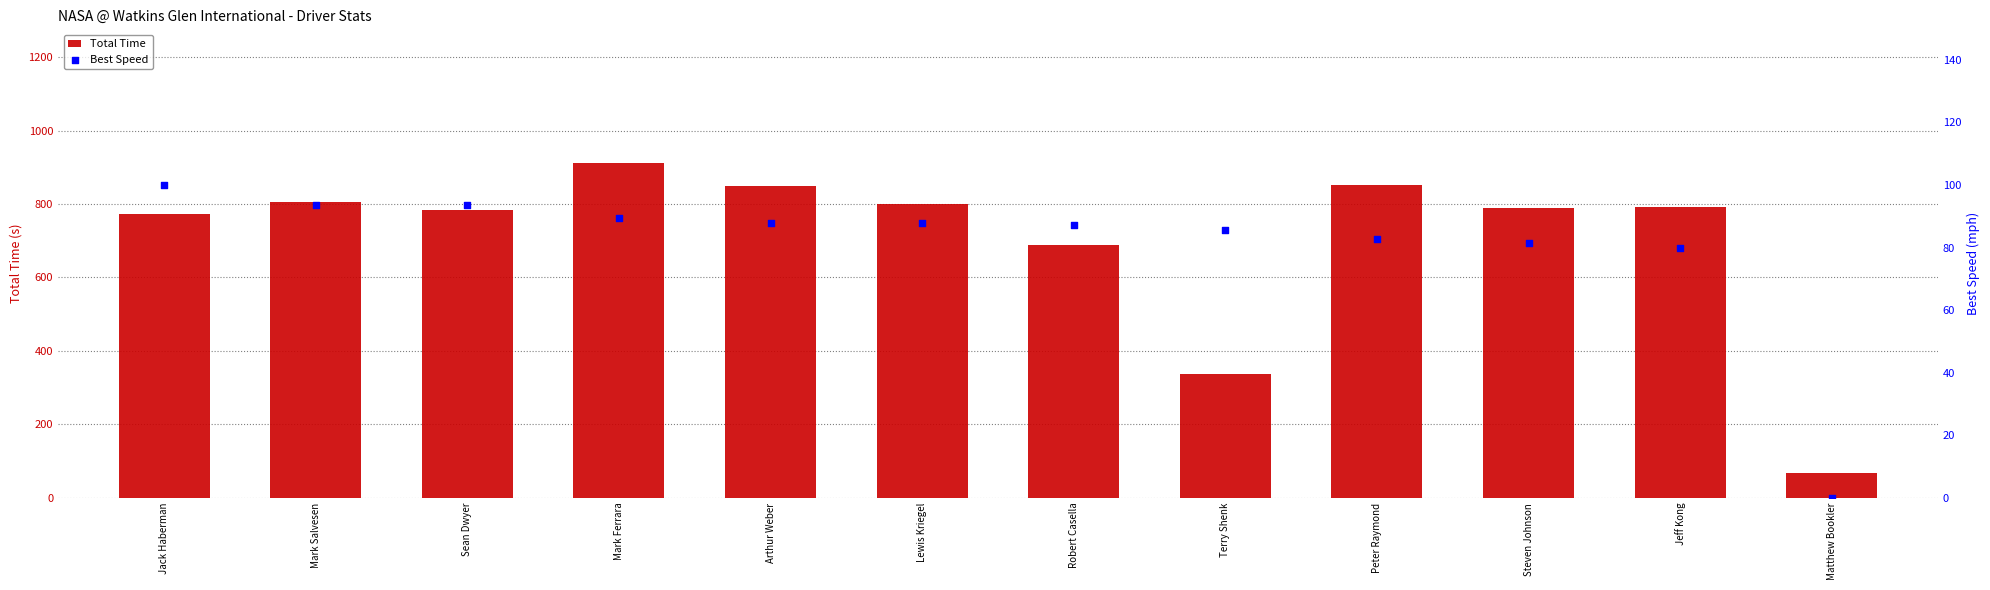

Which series reaches the maximum Y coordinate?

Total Time